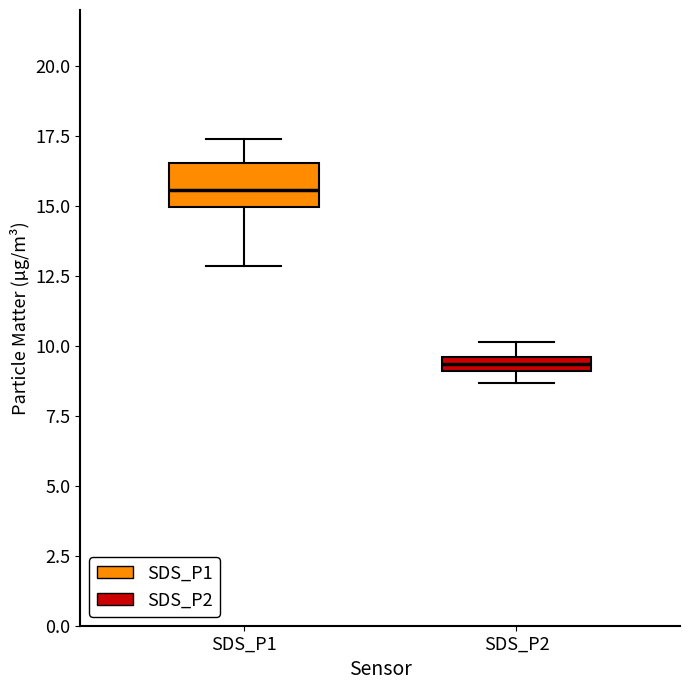

Comparing the boxes themselves (not the whiskers), which one is the tallest?

SDS_P1